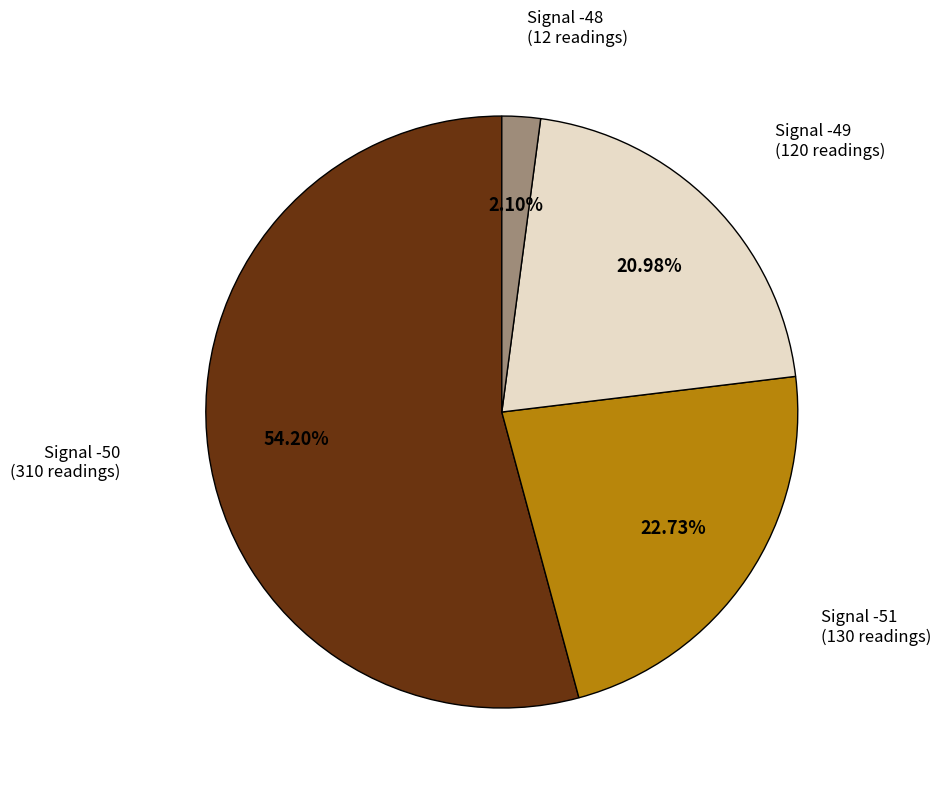

Do Signal -48 and Signal -50 together represent more than half of the pie?

Yes